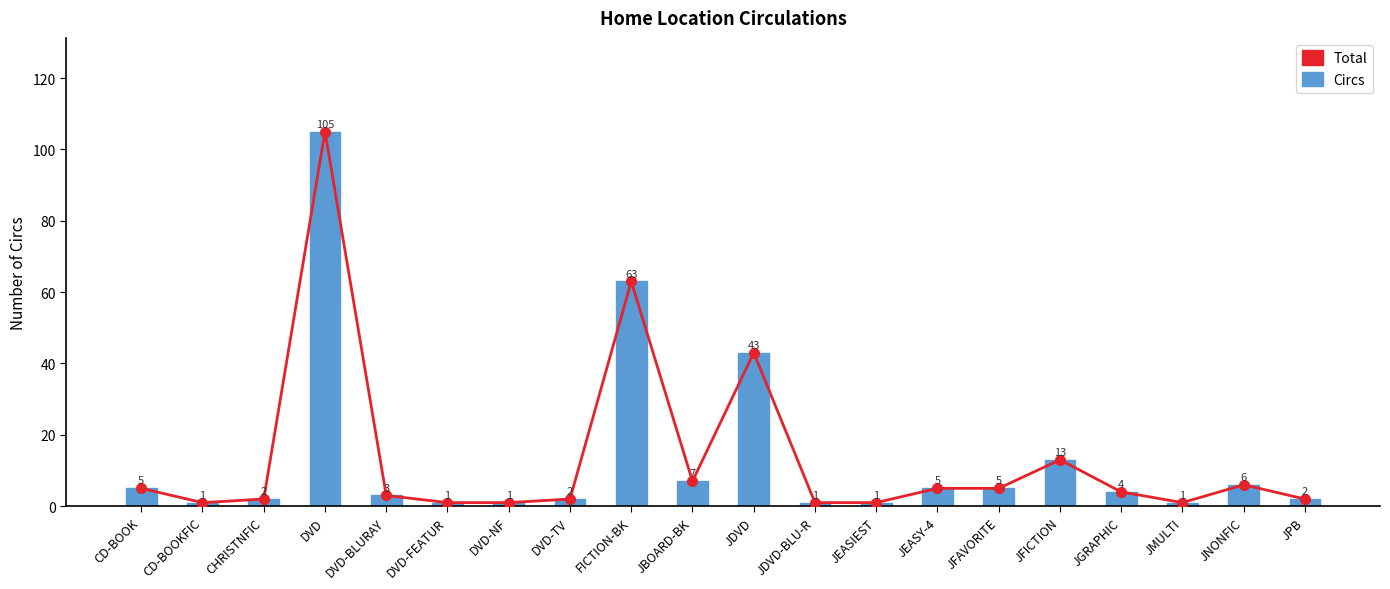

The value of Total at JEASIEST is 1. True or false?

True